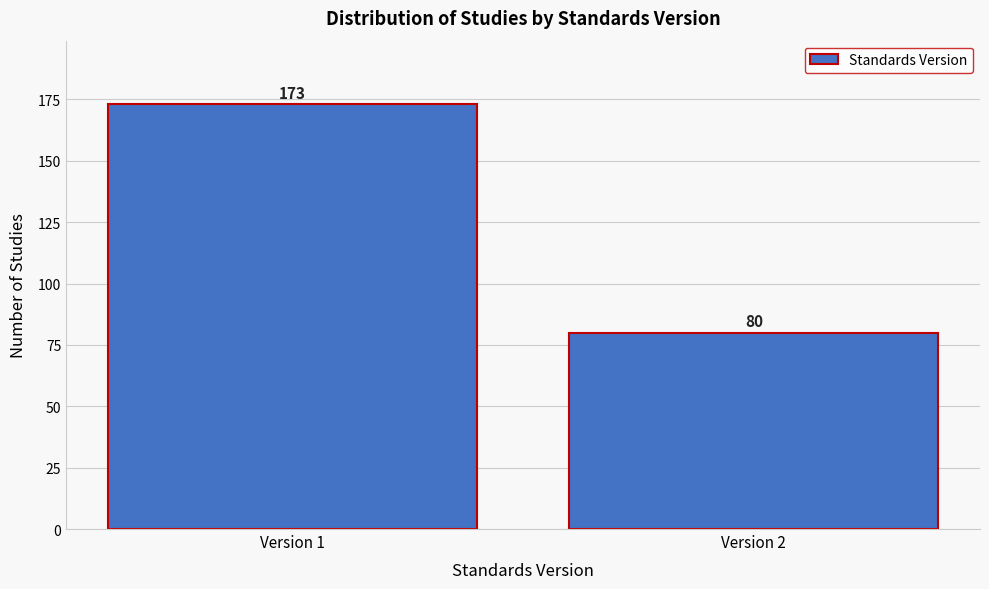

Reading left to right, what are all the values shown in this chart?

Version 1=173	Version 2=80